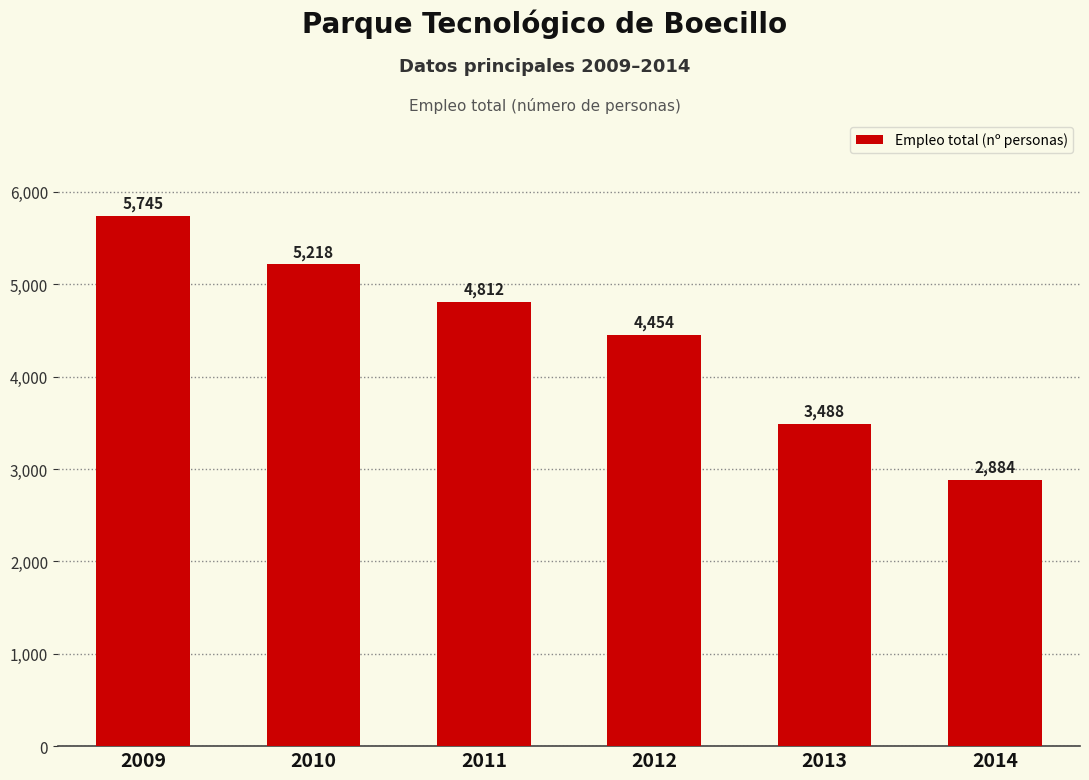

Where is the data nearest to the value 4314?

2012